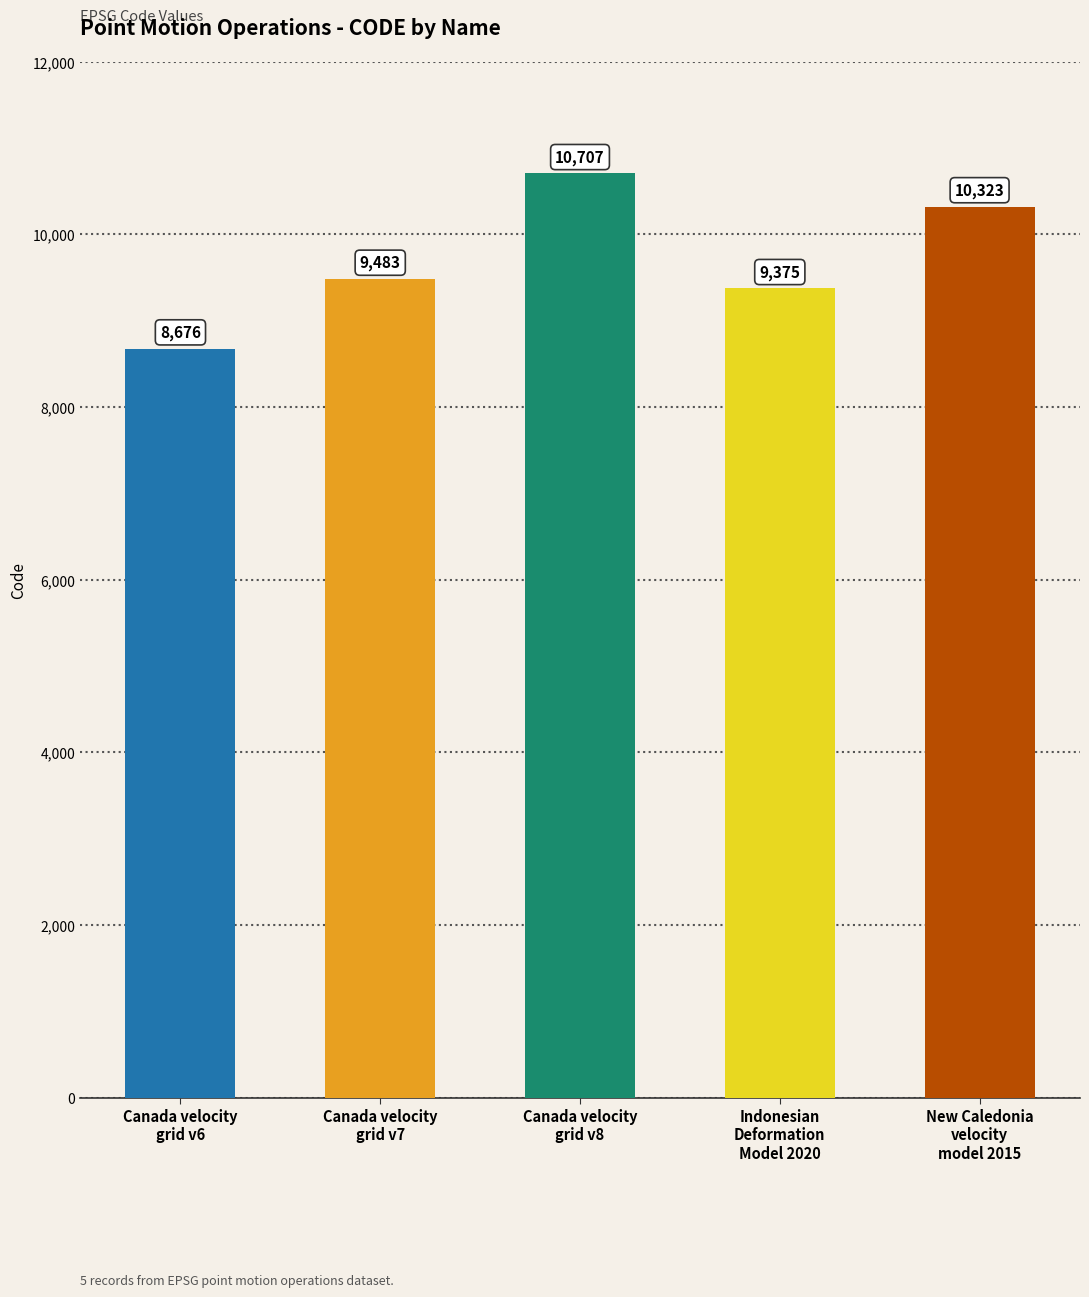

Which category has the lowest value across all series?

Canada velocity
grid v6